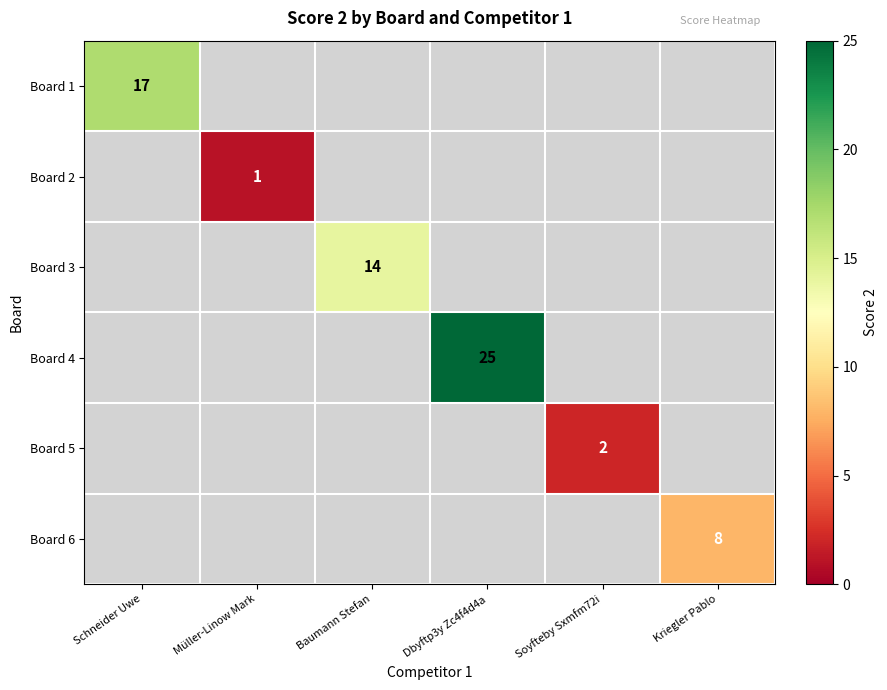

Is it true that Board 1 equals 17 at Schneider Uwe?

True